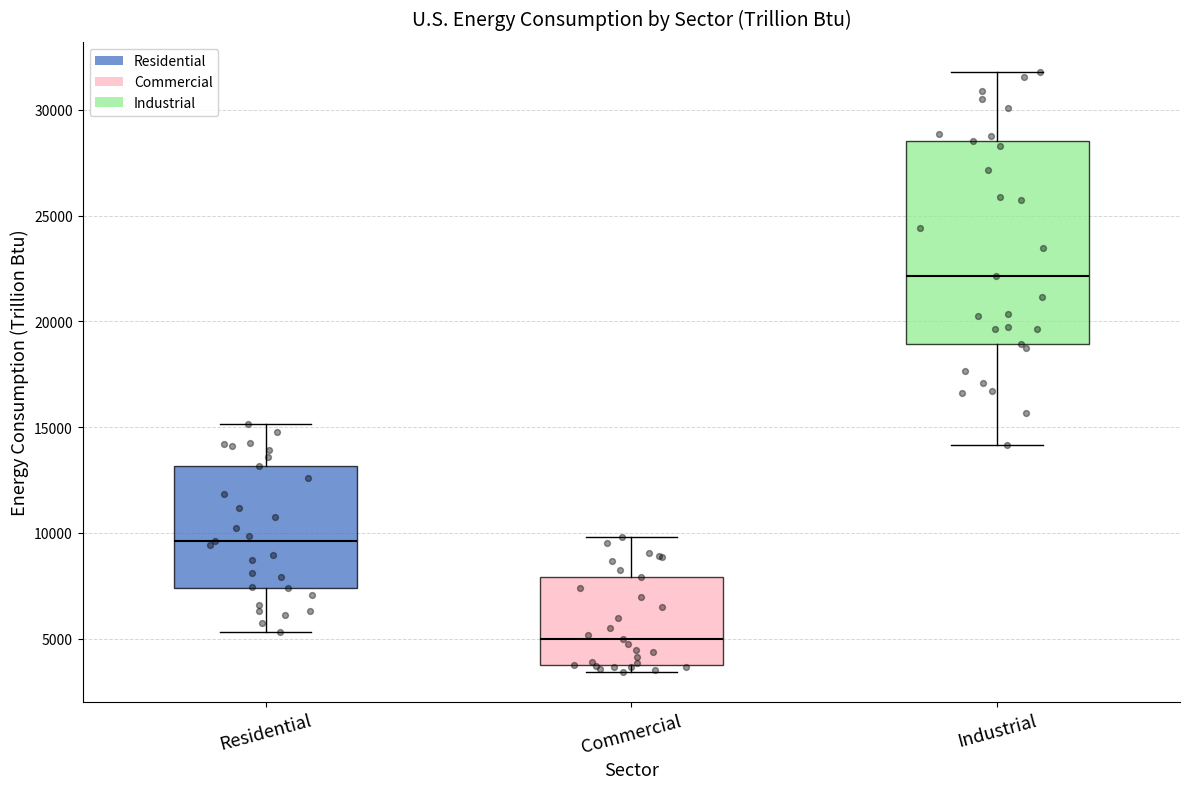

Where does the median line of the box for Commercial sit on the y-axis? The values are not printed on the chart, so give them approximately, as read against the axis.

5000